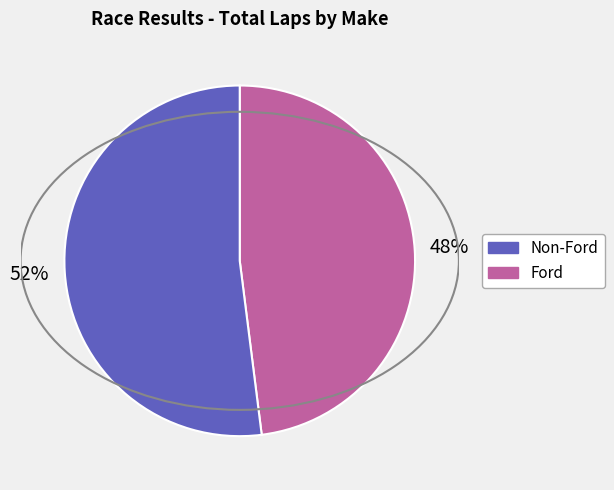

Does any single category account for the majority?

Yes